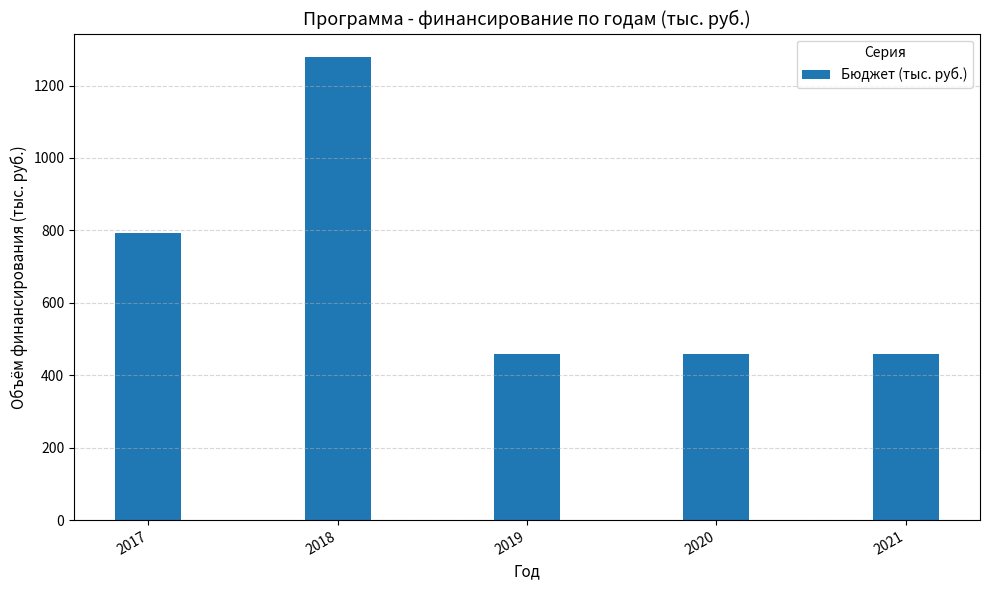

How many bars are there in total?

5